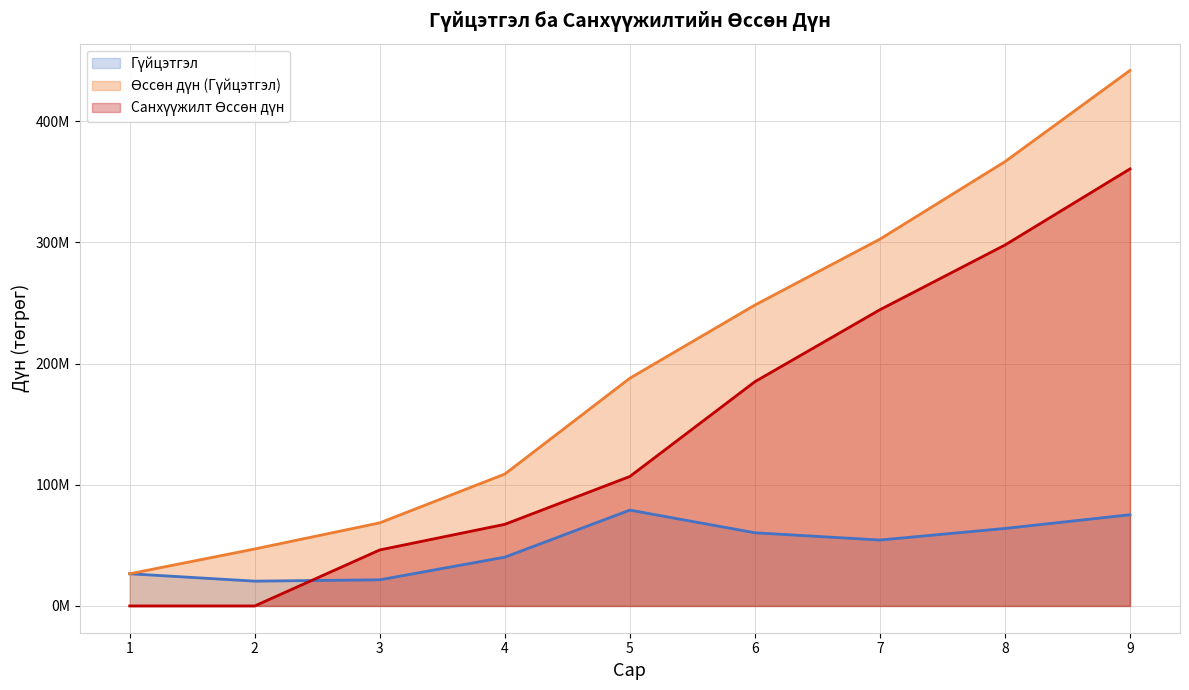

What is the spread (max minus min) of values at 1?

26565000